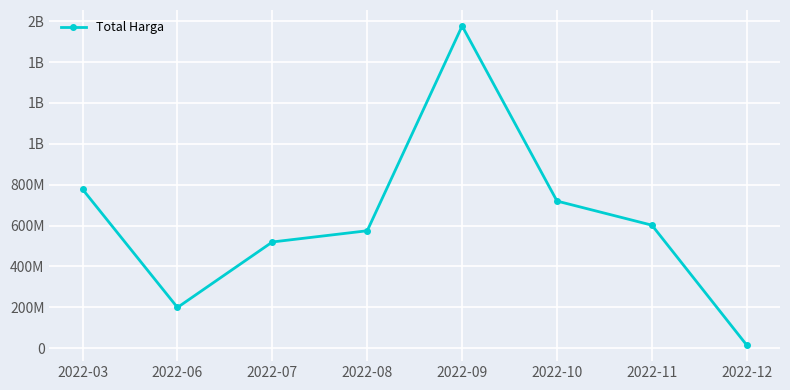

Is this an area chart (filled region under the line)?

No